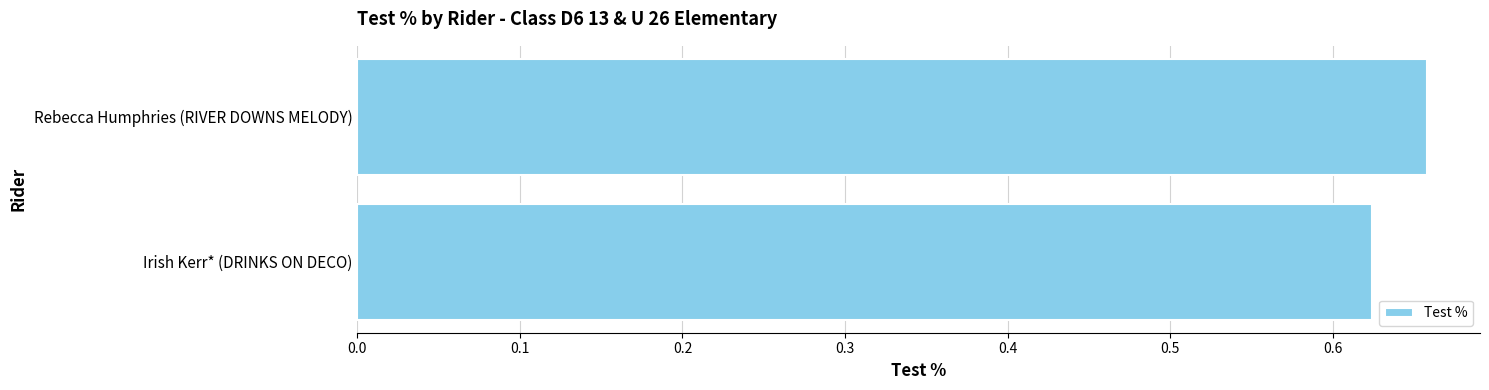

How many series are shown in this chart?

1